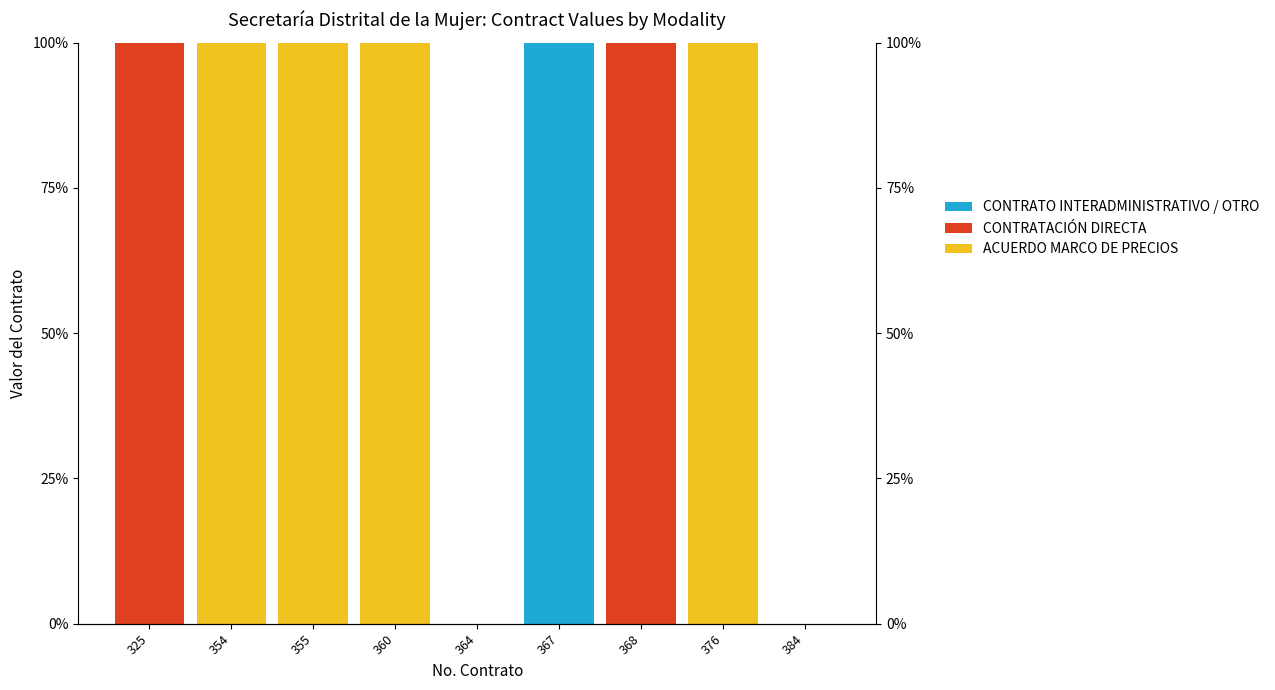

Which has a higher value, 367 or 354?

354